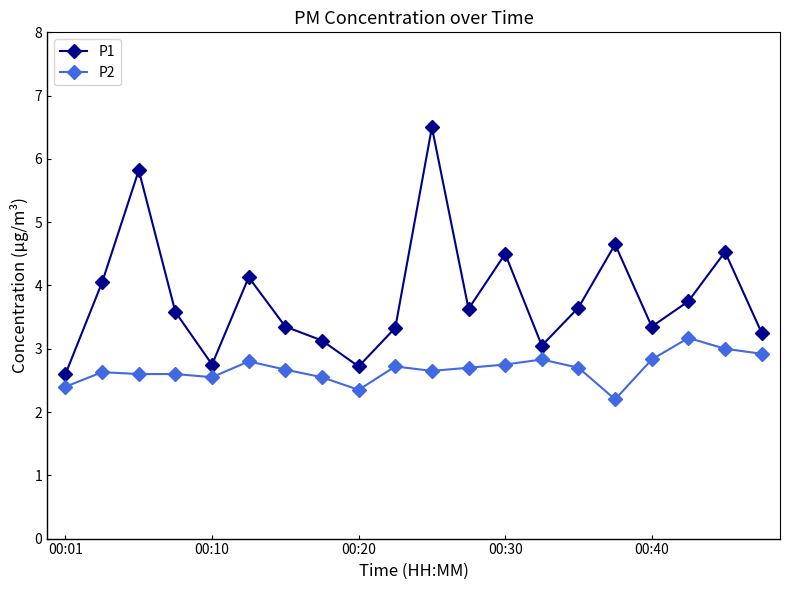

What is the difference between the second highest and second lowest values in the P1 series?

3.1